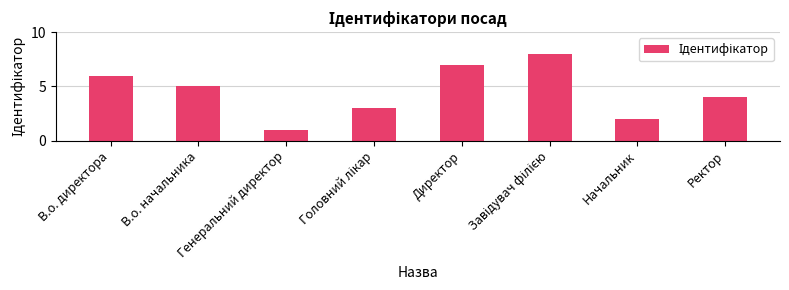

True or false: the data shows 2 at Начальник.

True